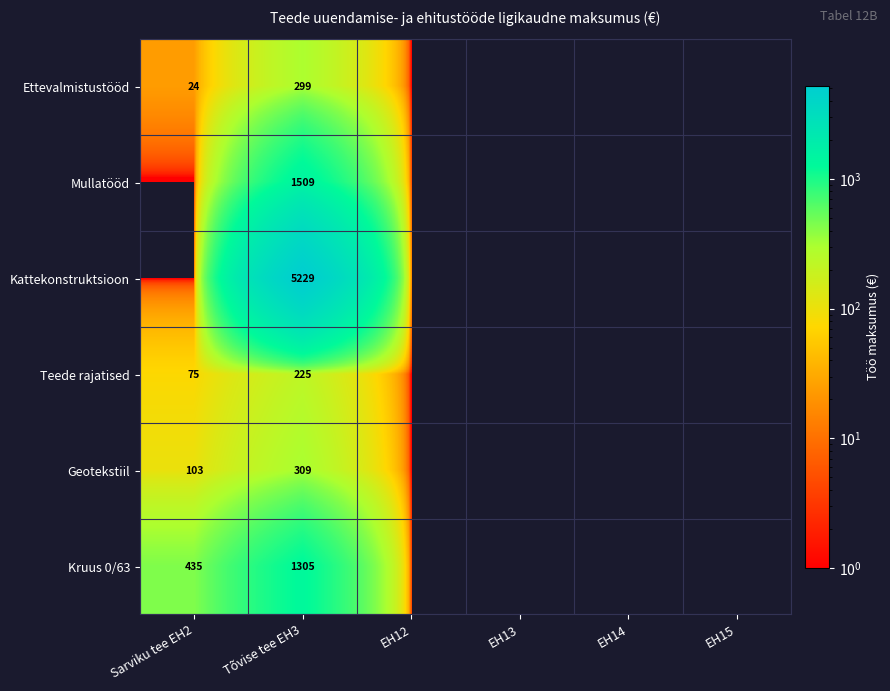

What is the spread (max minus min) of values at Tõvise tee EH3?

5004